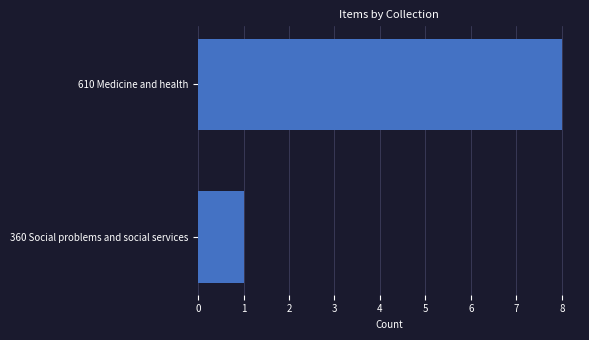

Reading top to bottom, transcribe all the data shown in this chart.

8	1